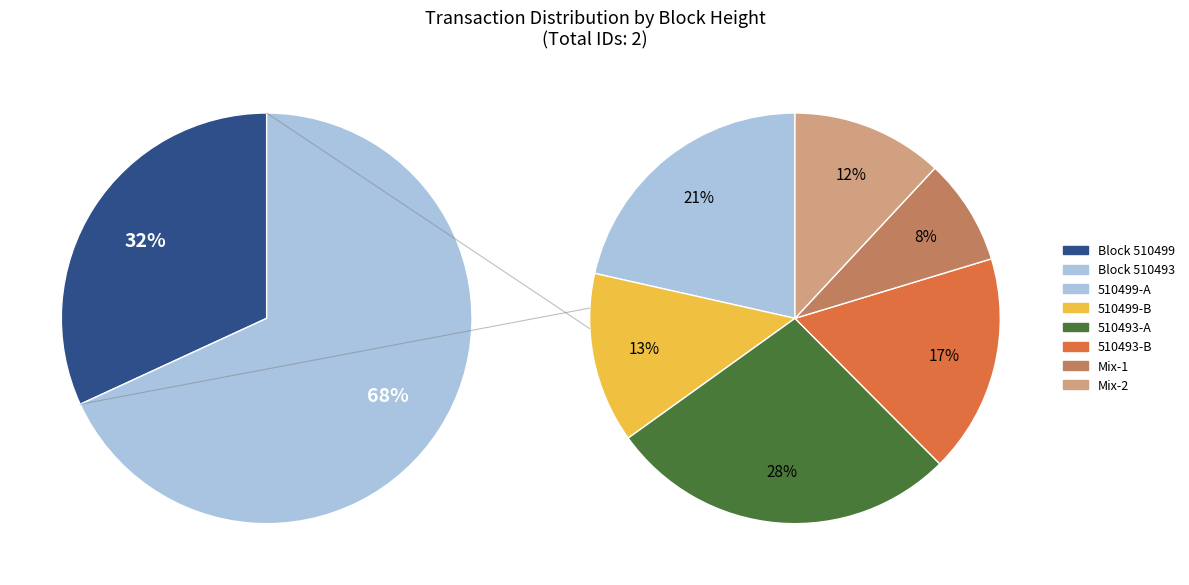

Is there a majority slice in this chart?

Yes